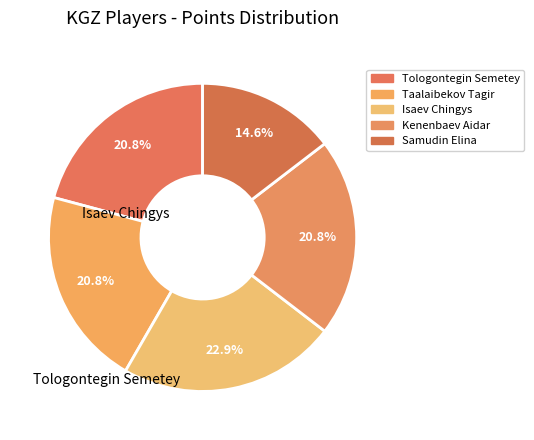

Which category has the smallest portion of the pie?

Samudin Elina